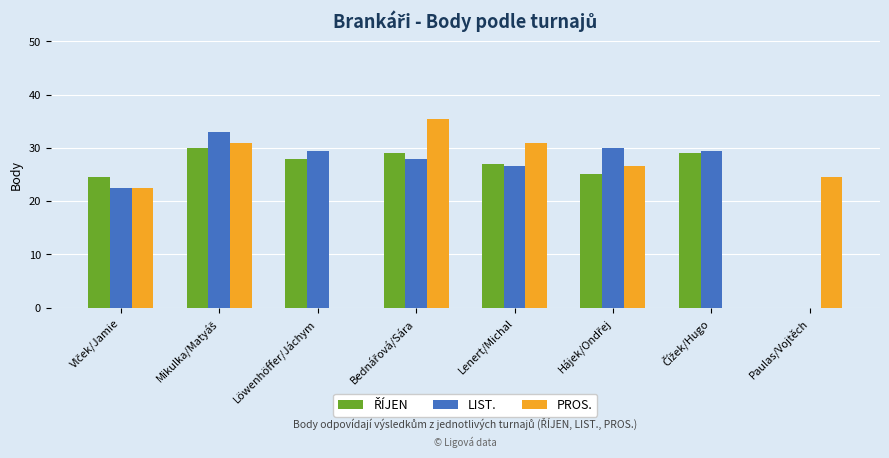

What is the greatest value displayed?

35.5